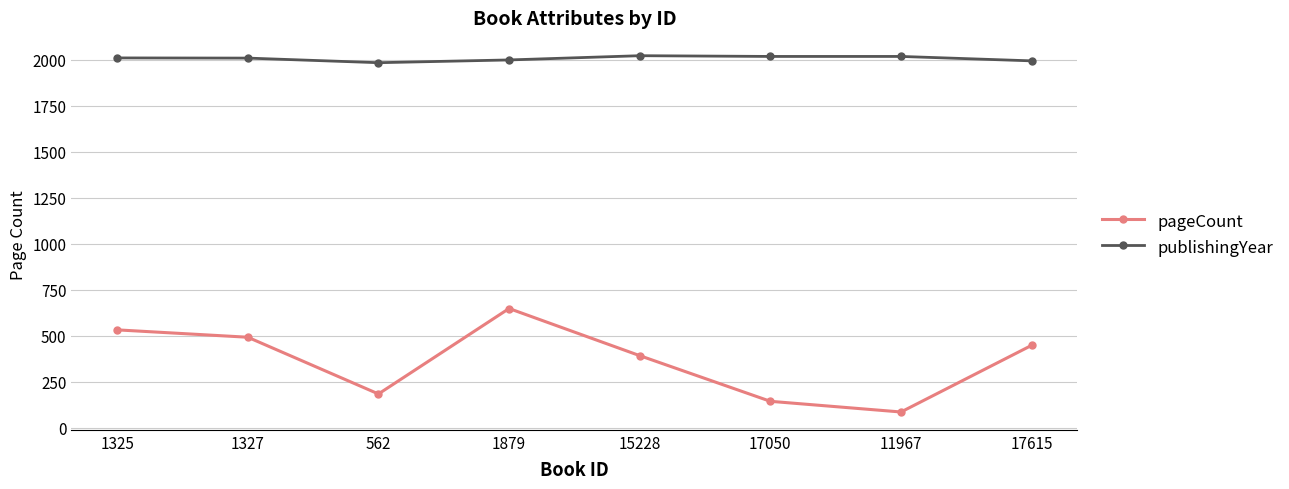

What is the label of the 8th point from the right?

1325